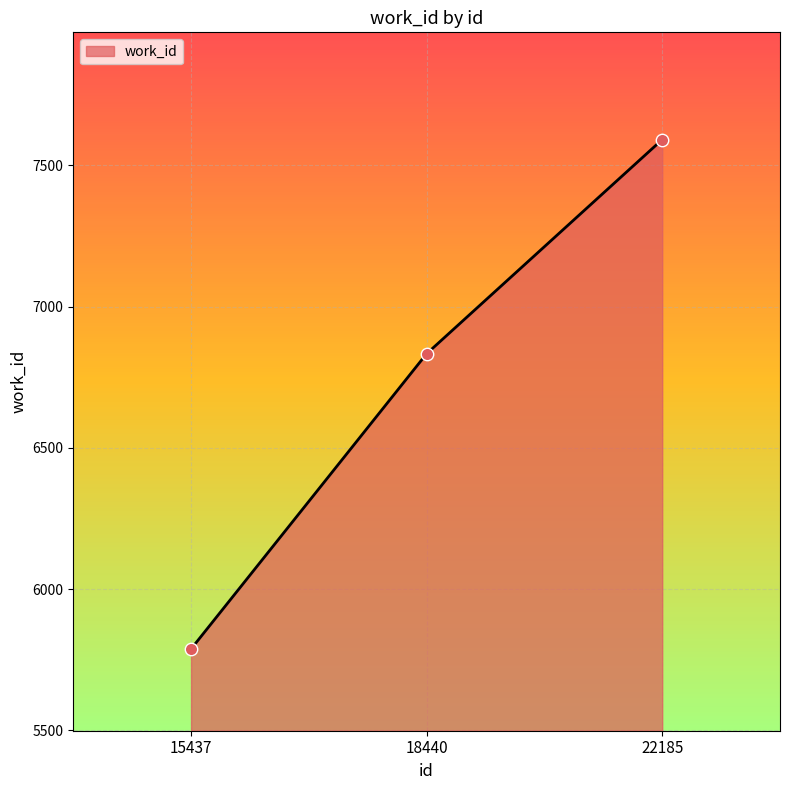

Approximately how many times larger is the value at 18440 compared to 22185?

0.9